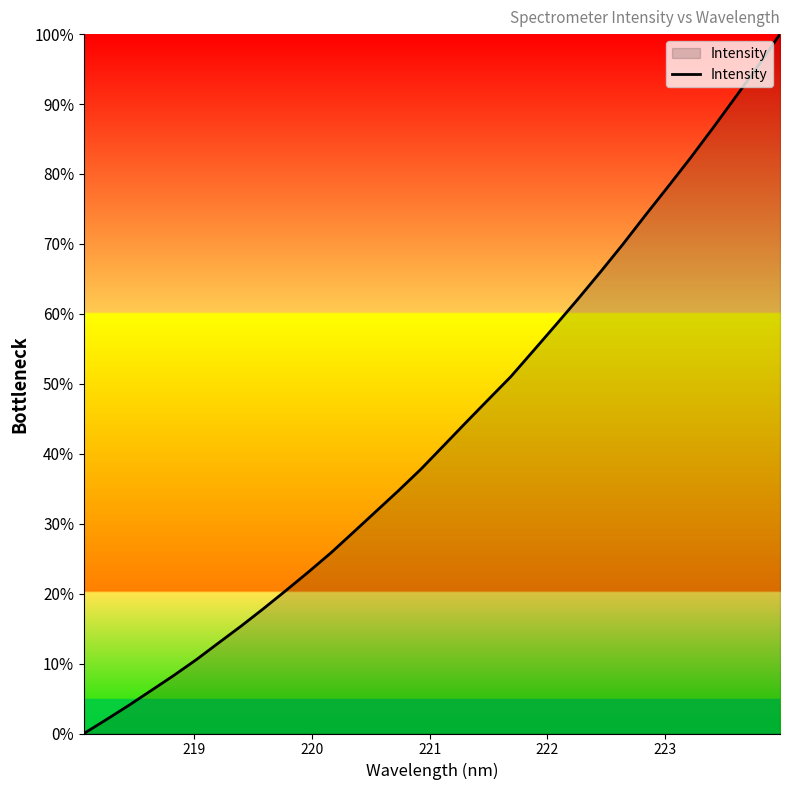

What is the maximum value shown in the chart?

100.0